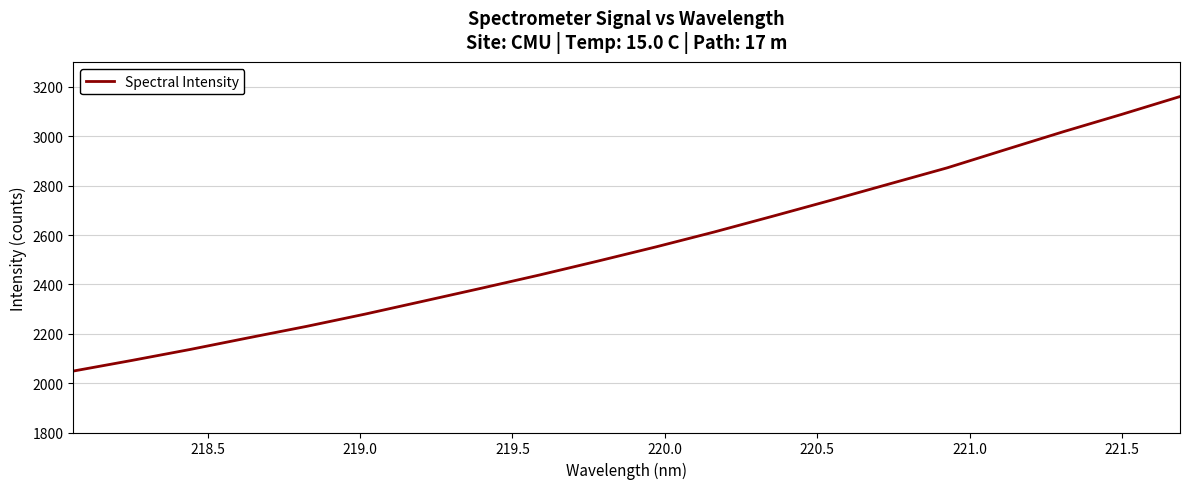

What is the minimum value shown in the chart?

2049.1